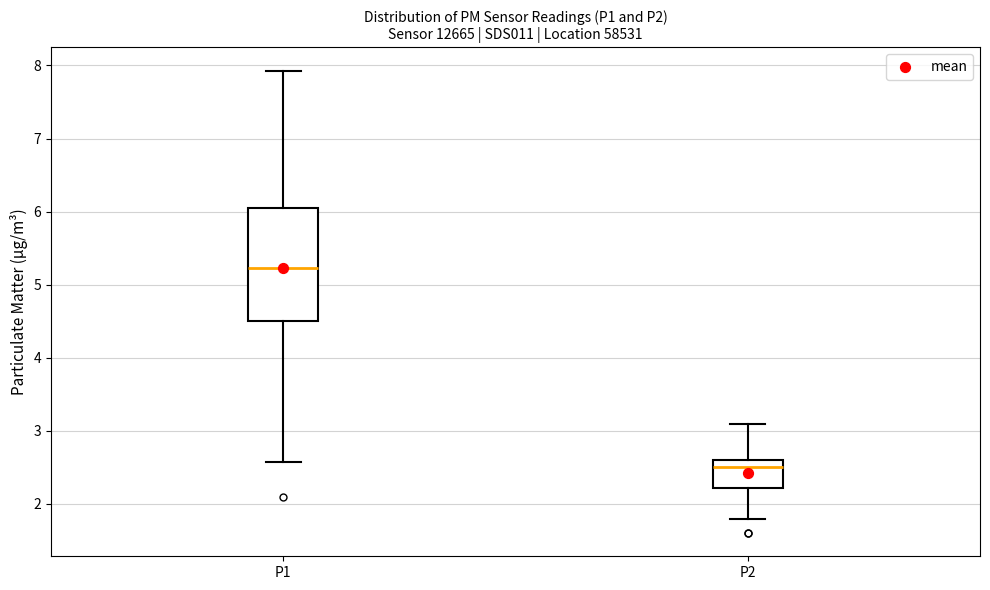

Where is the lower edge of the box for P2 on the y-axis? The values are not printed on the chart, so give them approximately, as read against the axis.

2.2